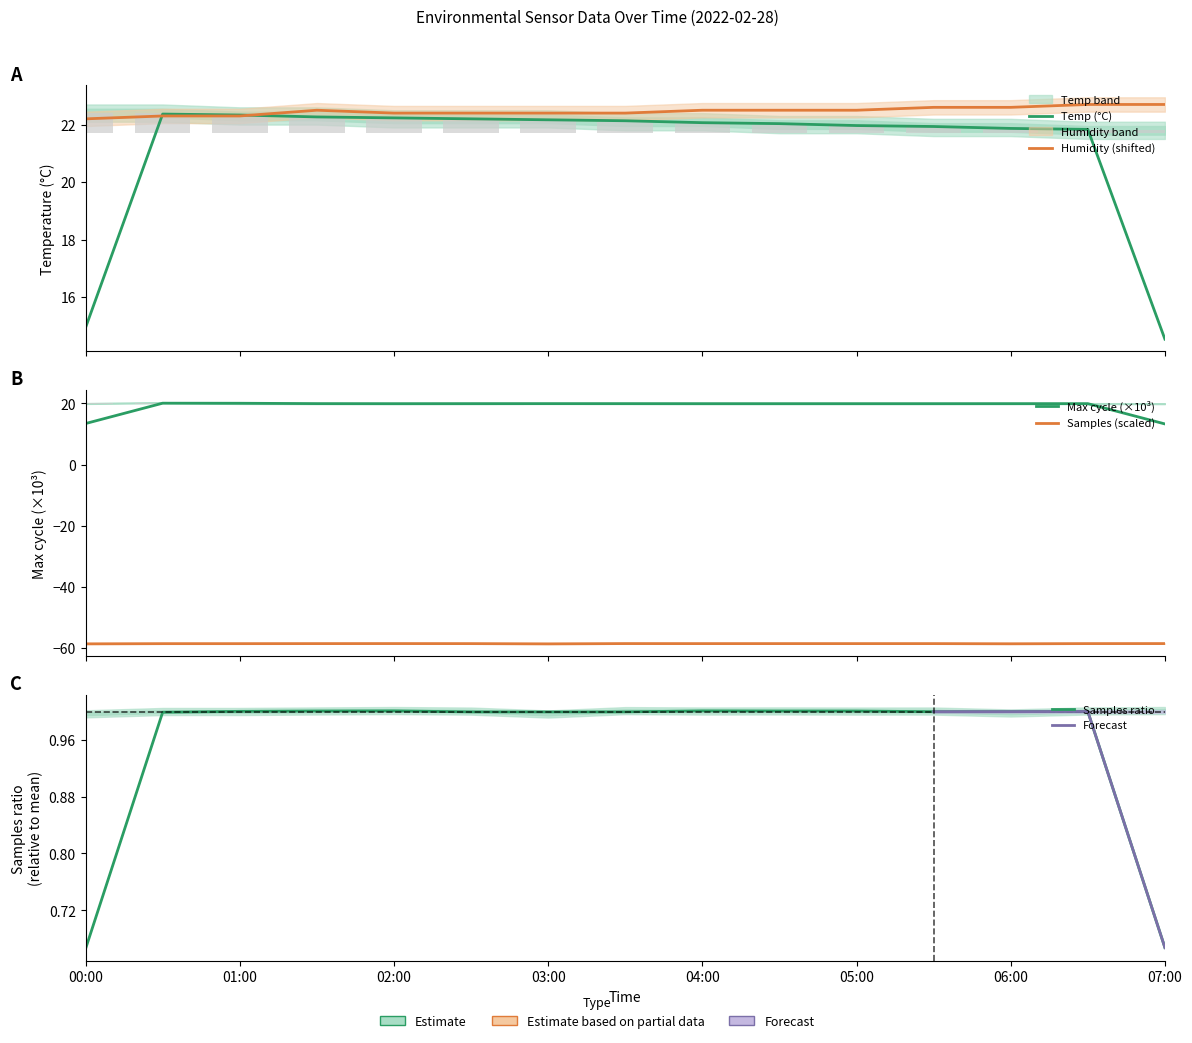

Does the chart contain stacked bars?

No